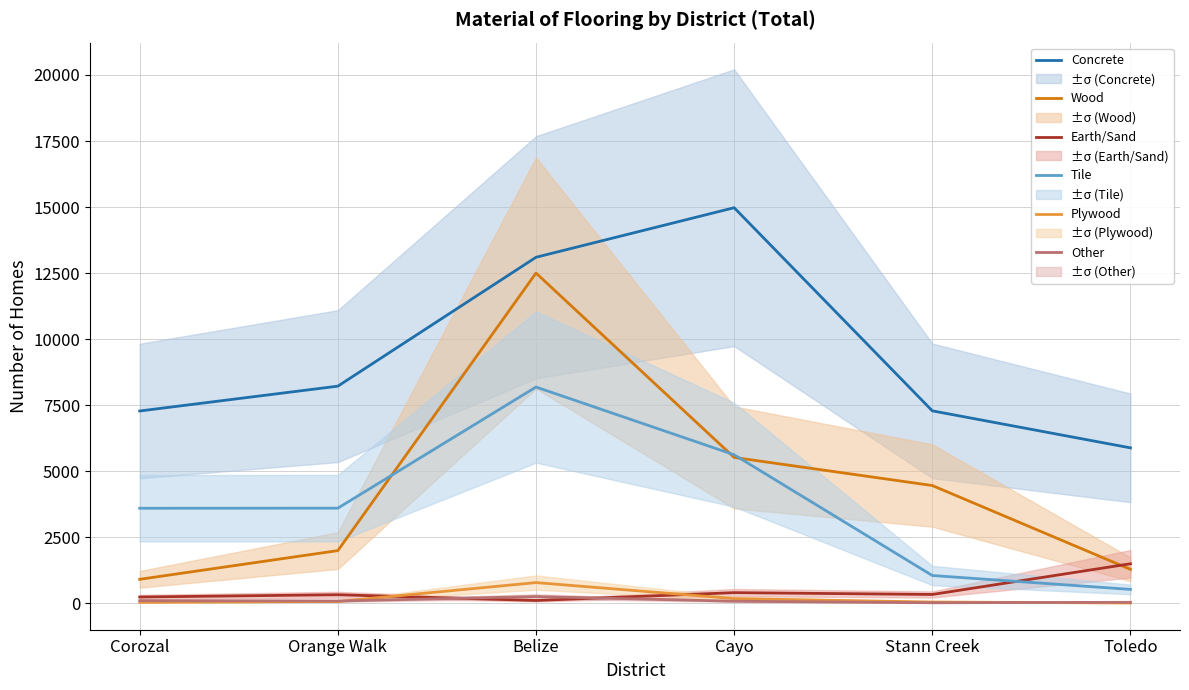

How many values in the Wood series are below 4453?

3